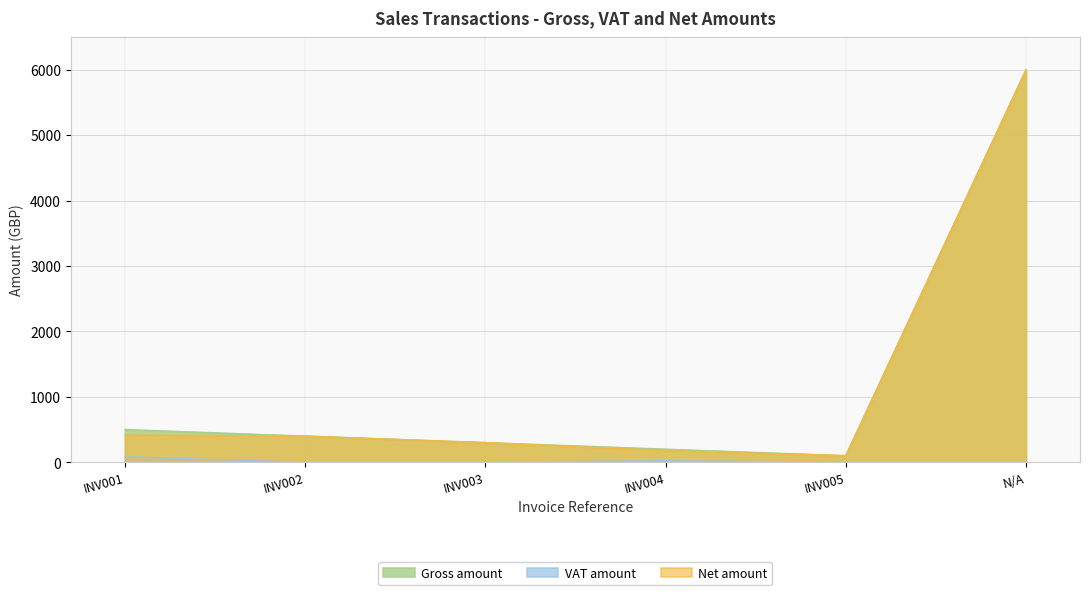

What is the label of the 4th point from the left?

INV004